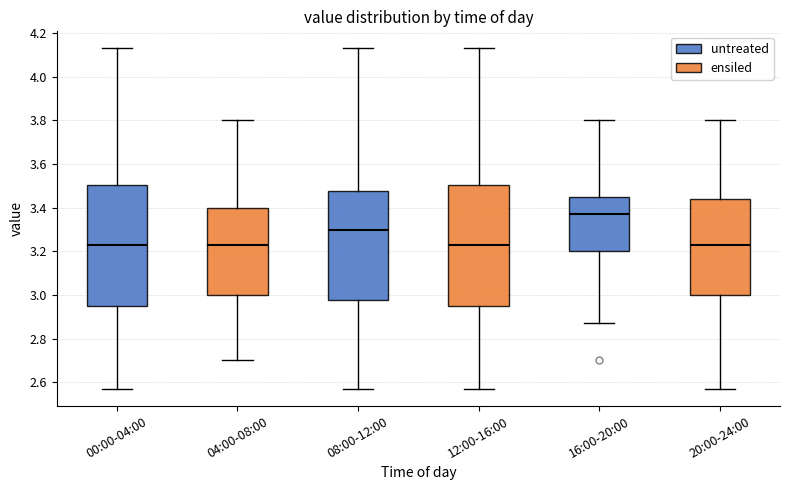

Which box's median line is the highest?

16:00-20:00